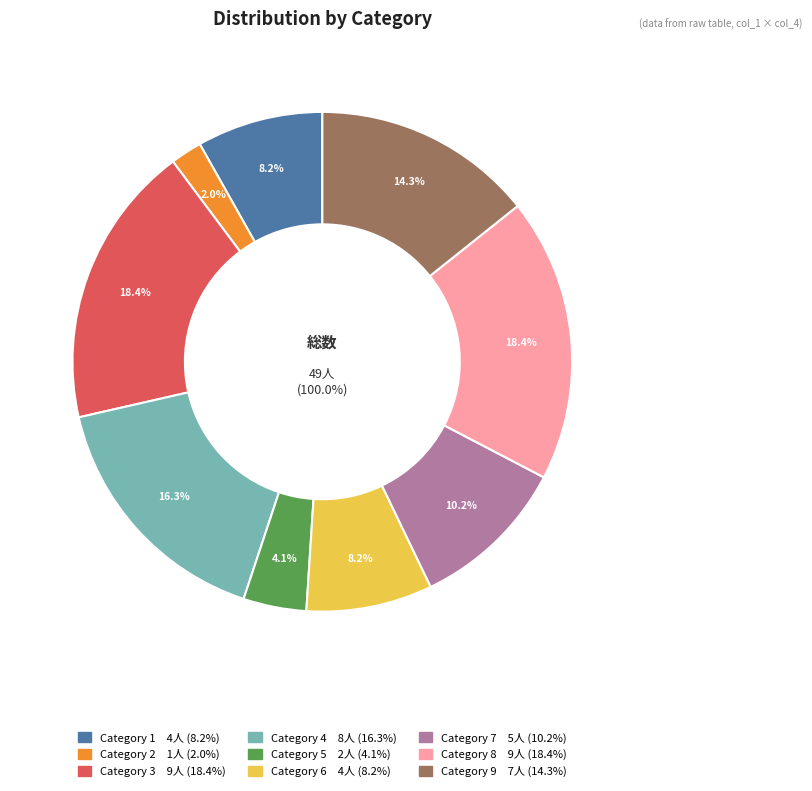

Do 6 and 1 together represent more than half of the pie?

No